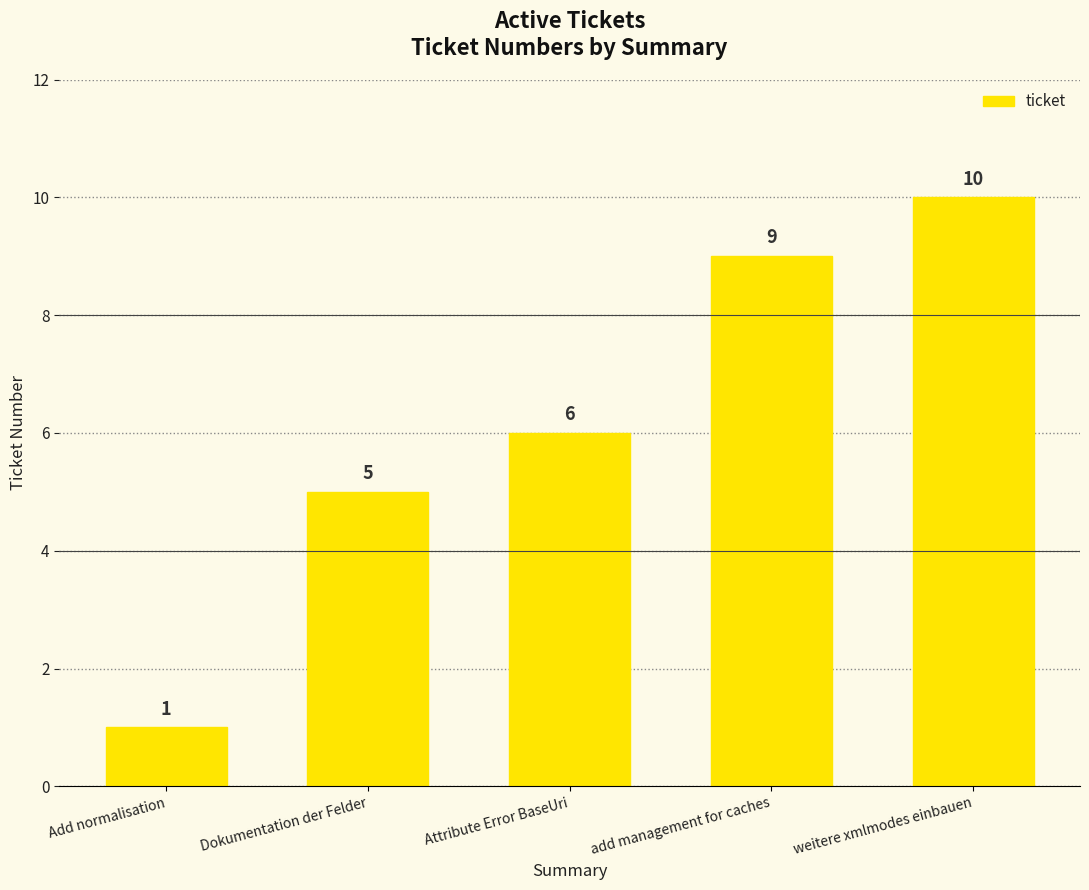

What is the label of the 2nd bar from the left?

Dokumentation der Felder